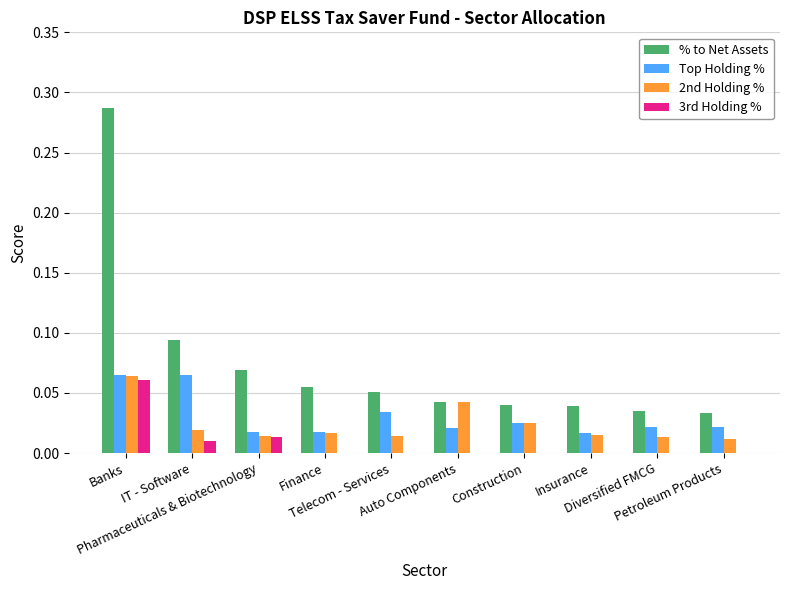

Which series has the largest total across all categories?

% to Net Assets